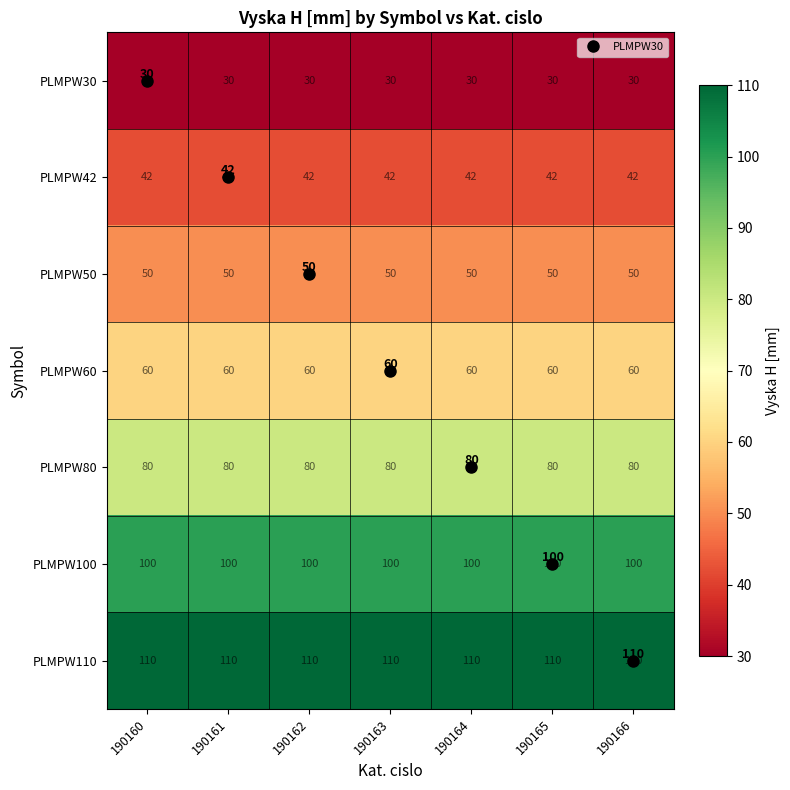

At 190161, list the series in order from smallest to largest.

PLMPW30, PLMPW42, PLMPW50, PLMPW60, PLMPW80, PLMPW100, PLMPW110